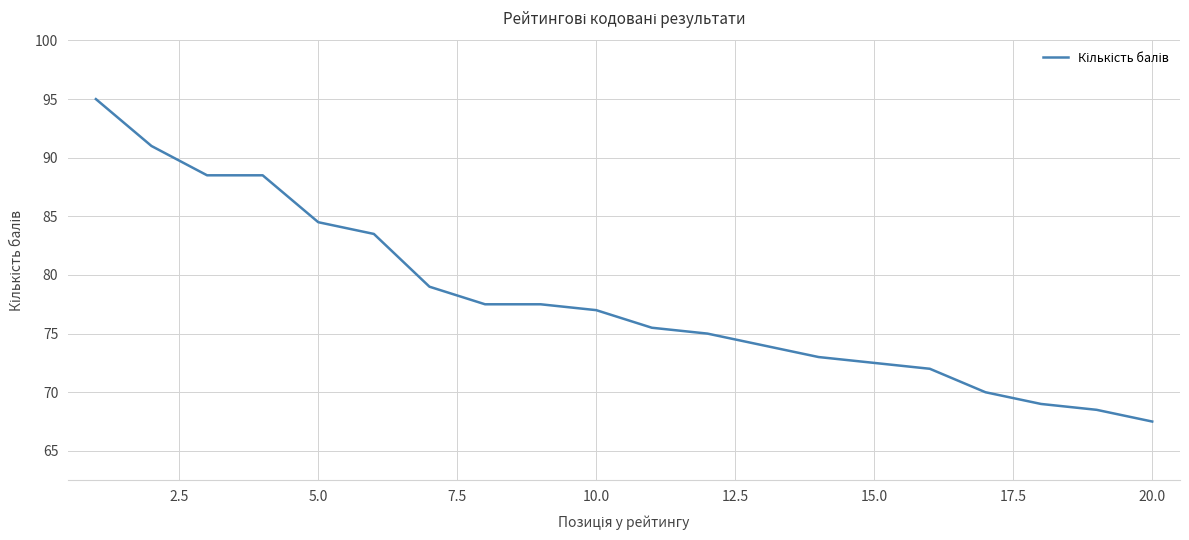

Reading left to right, what are all the values shown in this chart?

95.0	91.0	88.5	88.5	84.5	83.5	79.0	77.5	77.5	77.0	75.5	75.0	74.0	73.0	72.5	72.0	70.0	69.0	68.5	67.5